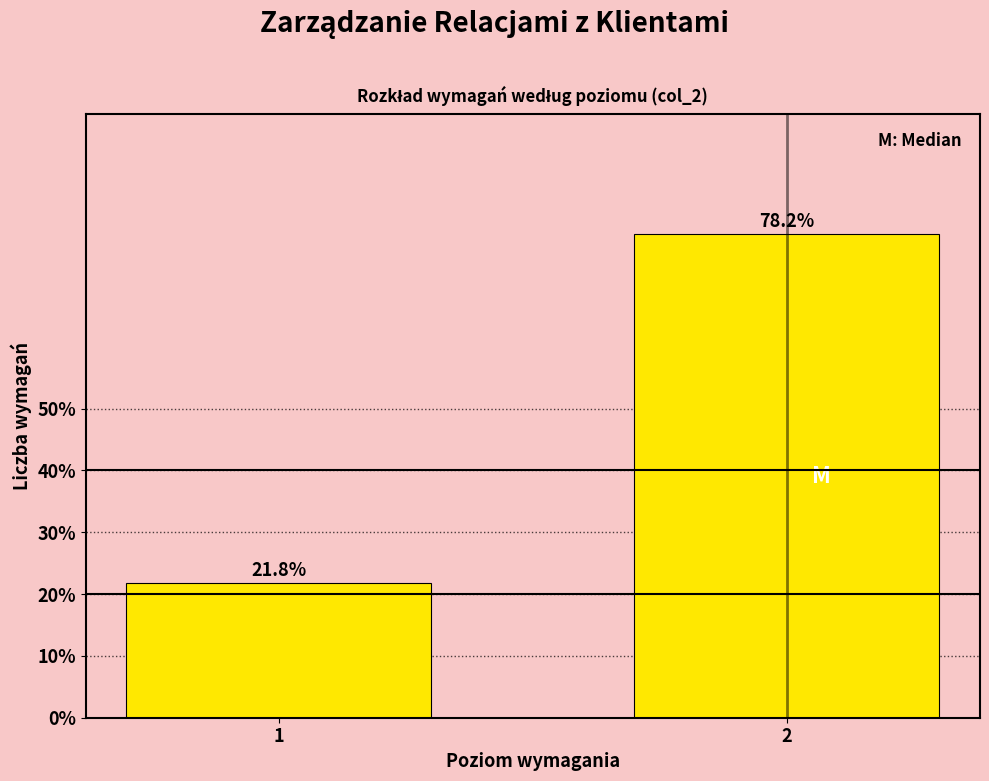

Reading left to right, what are all the values shown in this chart?

1=21.8	2=78.2